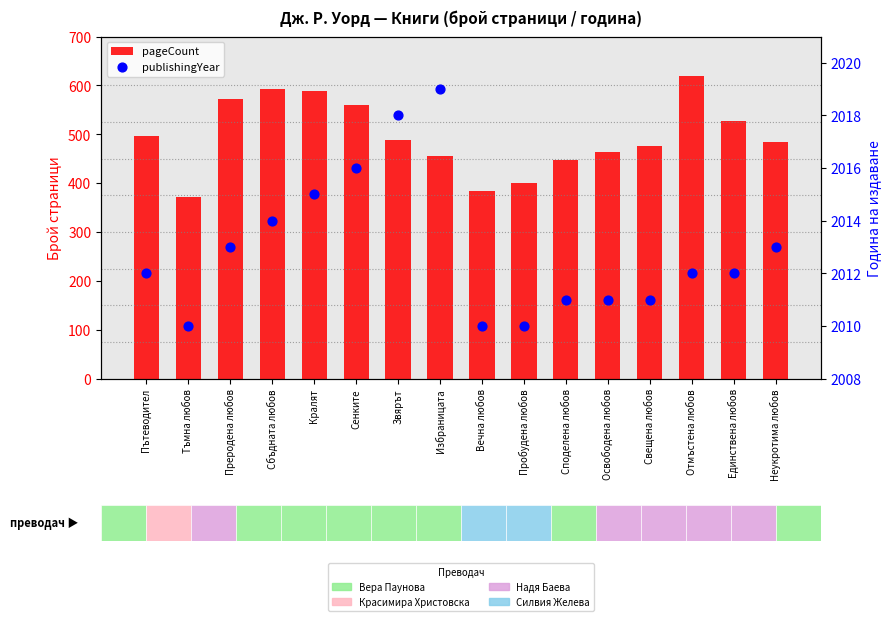

At how many categories does at least one series exceed 2009?

16